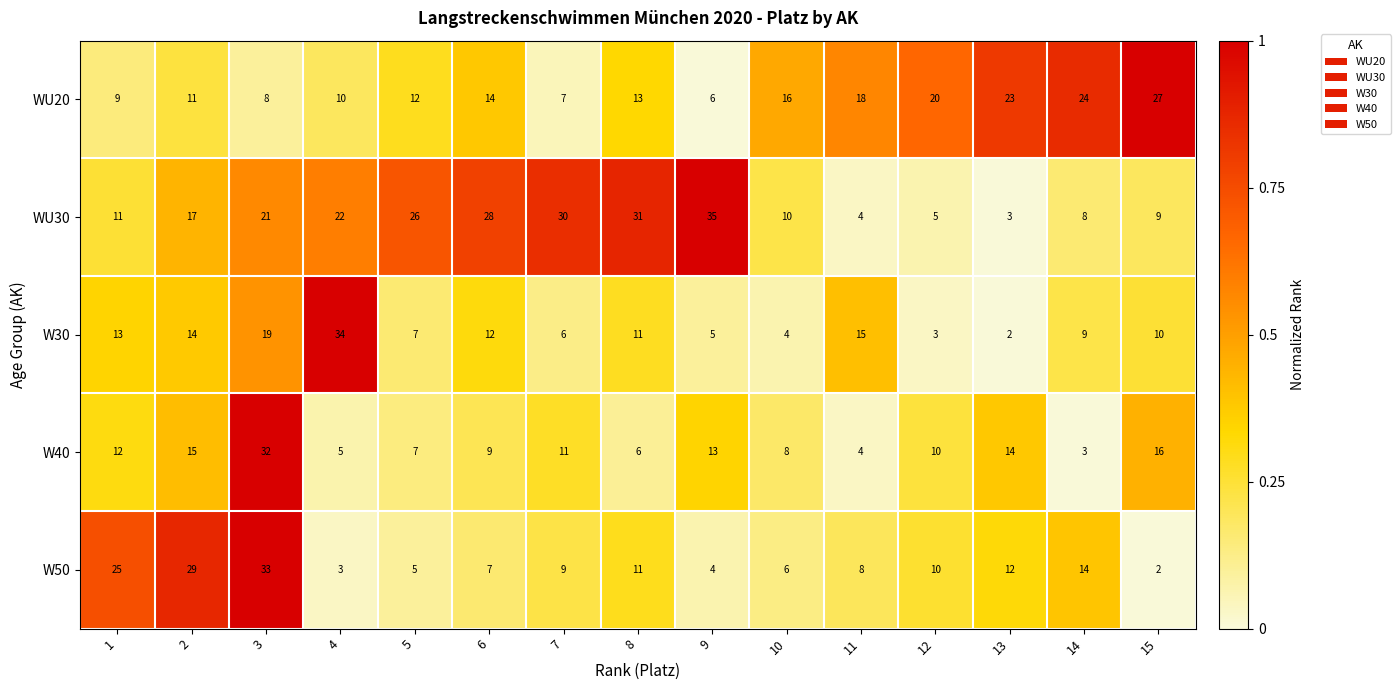

Which series changed the most between 1 and 7?

WU30